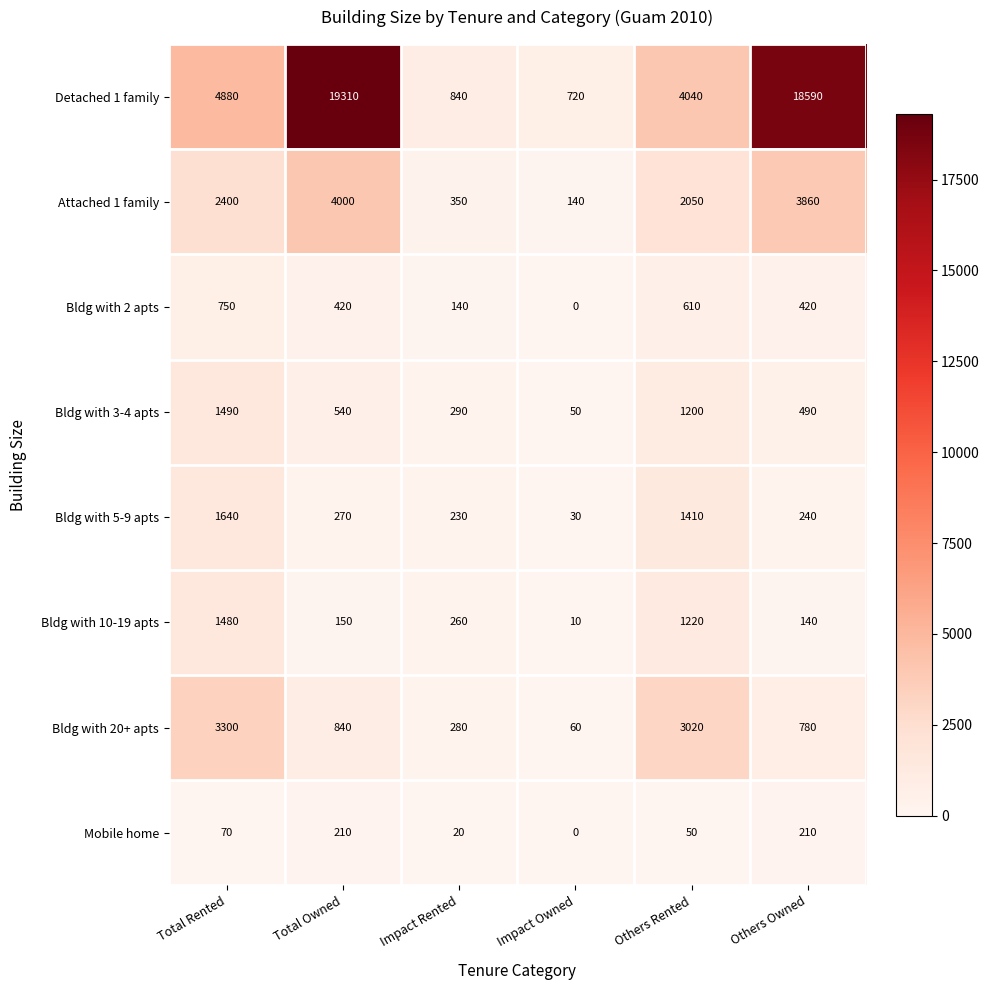

What is the sum of the Mobile home values at Others Rented and Total Owned?

260